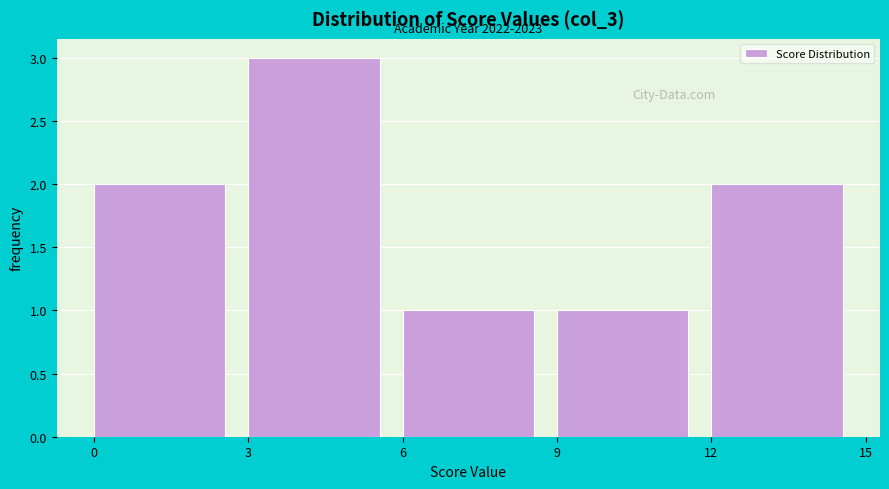

Which range on the x-axis has the tallest bar?

3 to 6